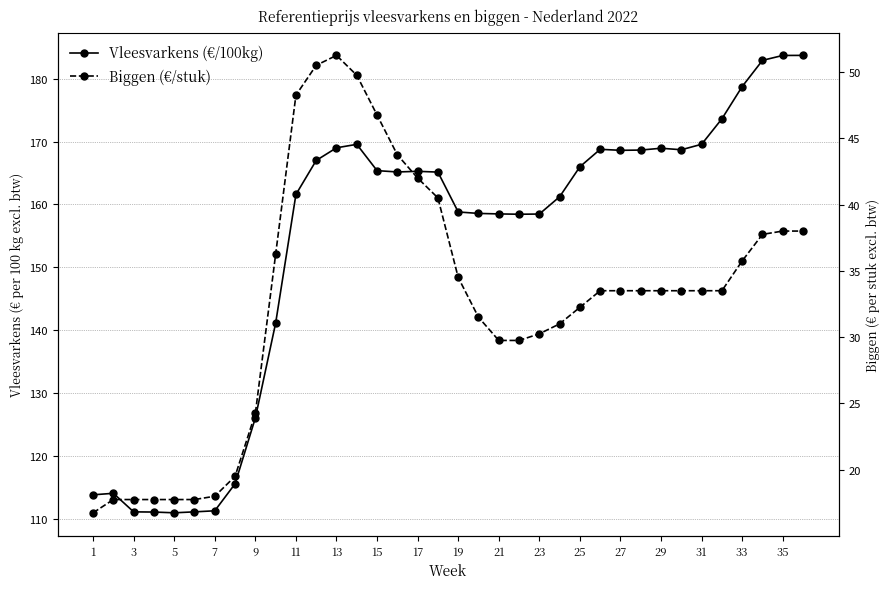

What is the difference between the second highest and second lowest values in the Vleesvarkens (€/100kg) series?

72.6